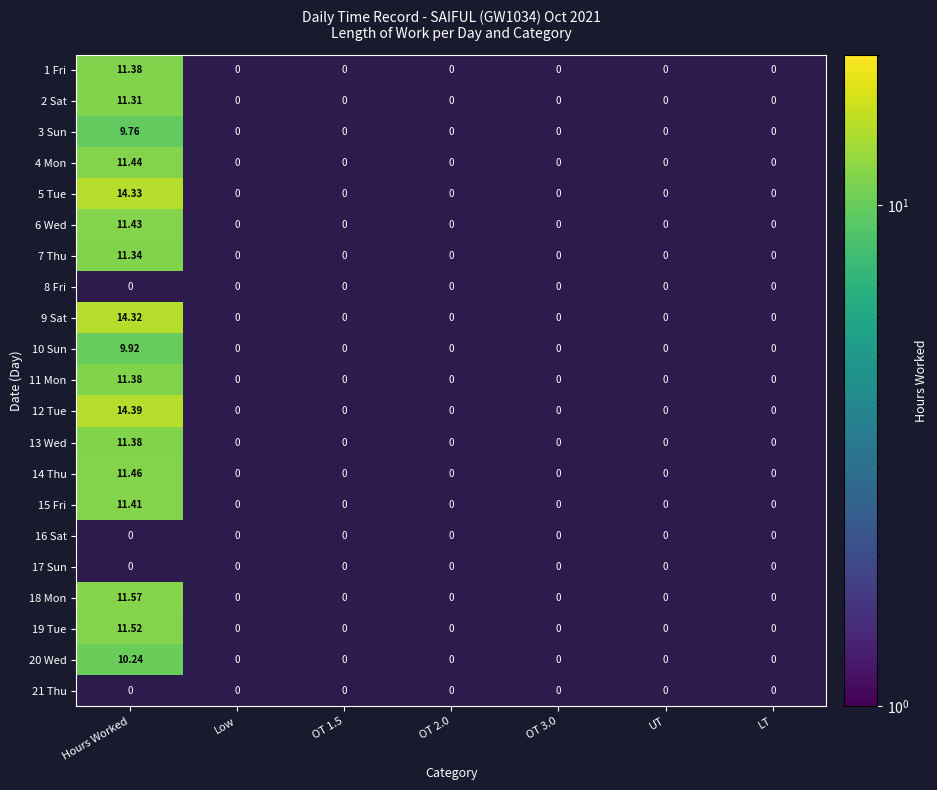

Rank the categories by 9 Sat value from lowest to highest.

Hours Worked, Low, OT 1.5, OT 2.0, OT 3.0, UT, LT